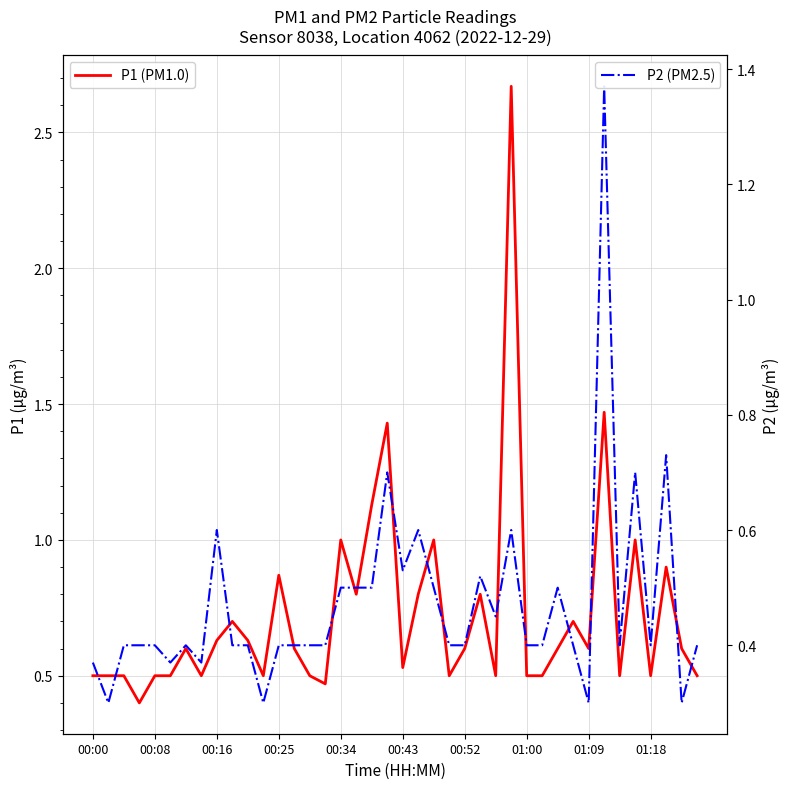

What value does the P1 (PM1.0) series have at 14?

0.5